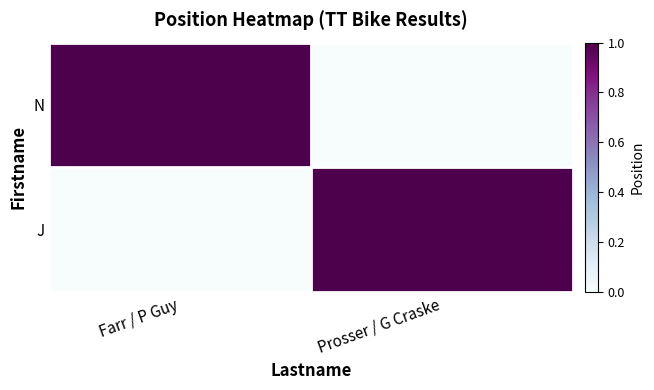

How many categories are shown in the chart?

2